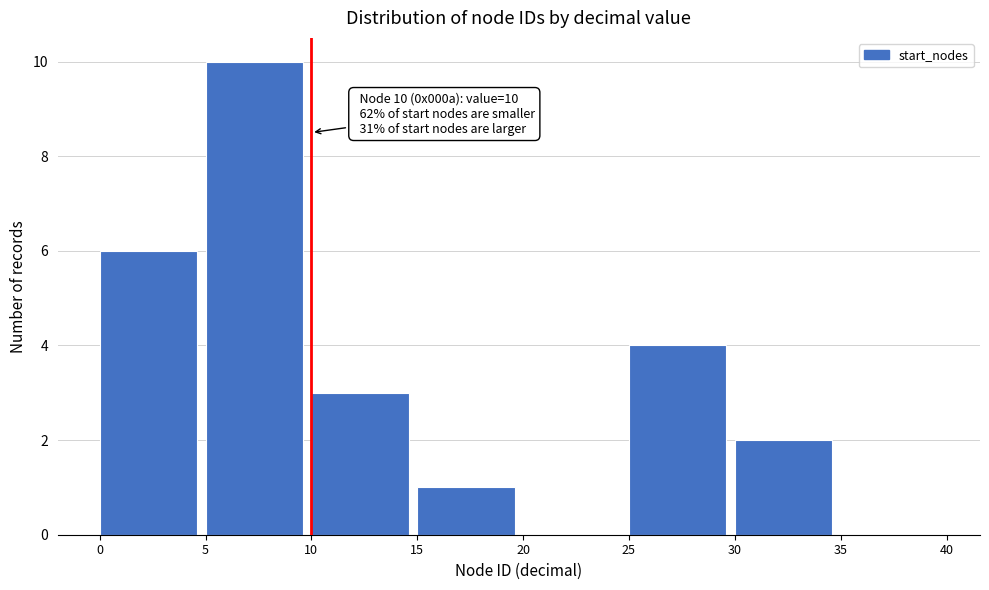

Which range on the x-axis has the tallest bar?

5 to 10